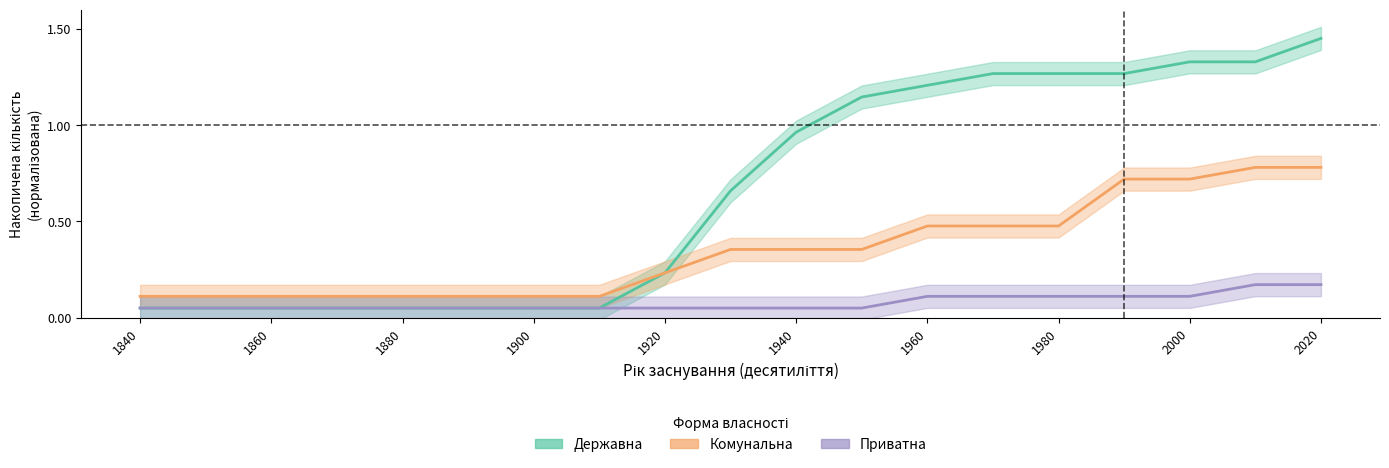

True or false: Комунальна and Приватна cross at least once.

False